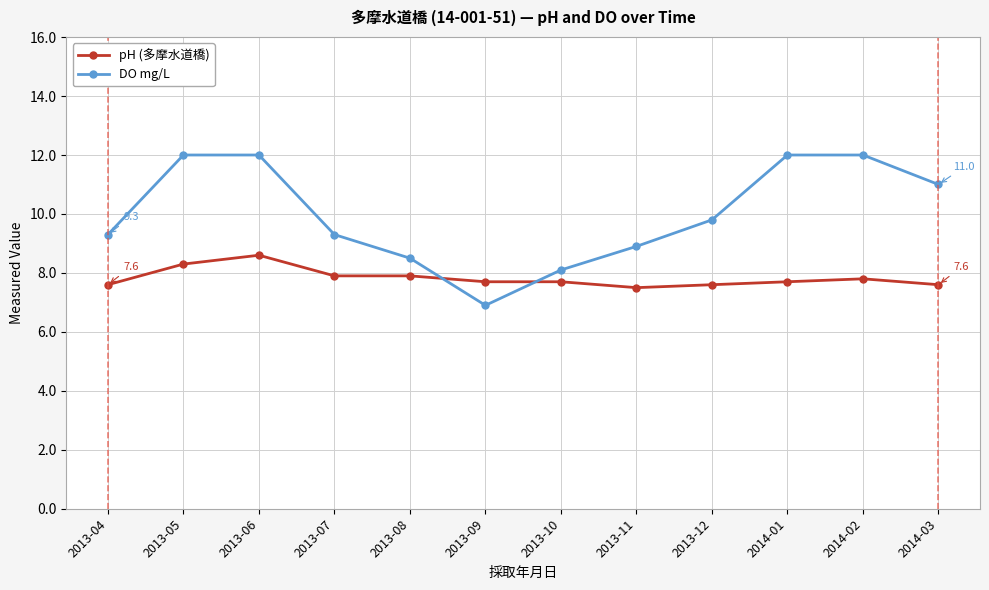

Where do DO mg/L and pH (多摩水道橋) first cross each other?

2013-08 and 2013-09